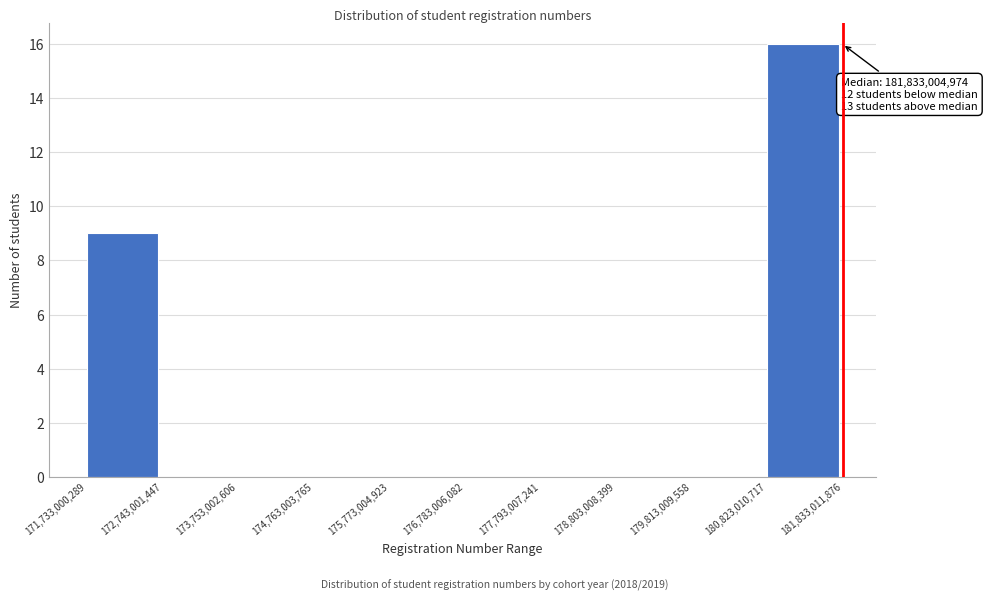

Over which range of the x-axis is the bar tallest?

180,823,010,717 to 181,833,011,876